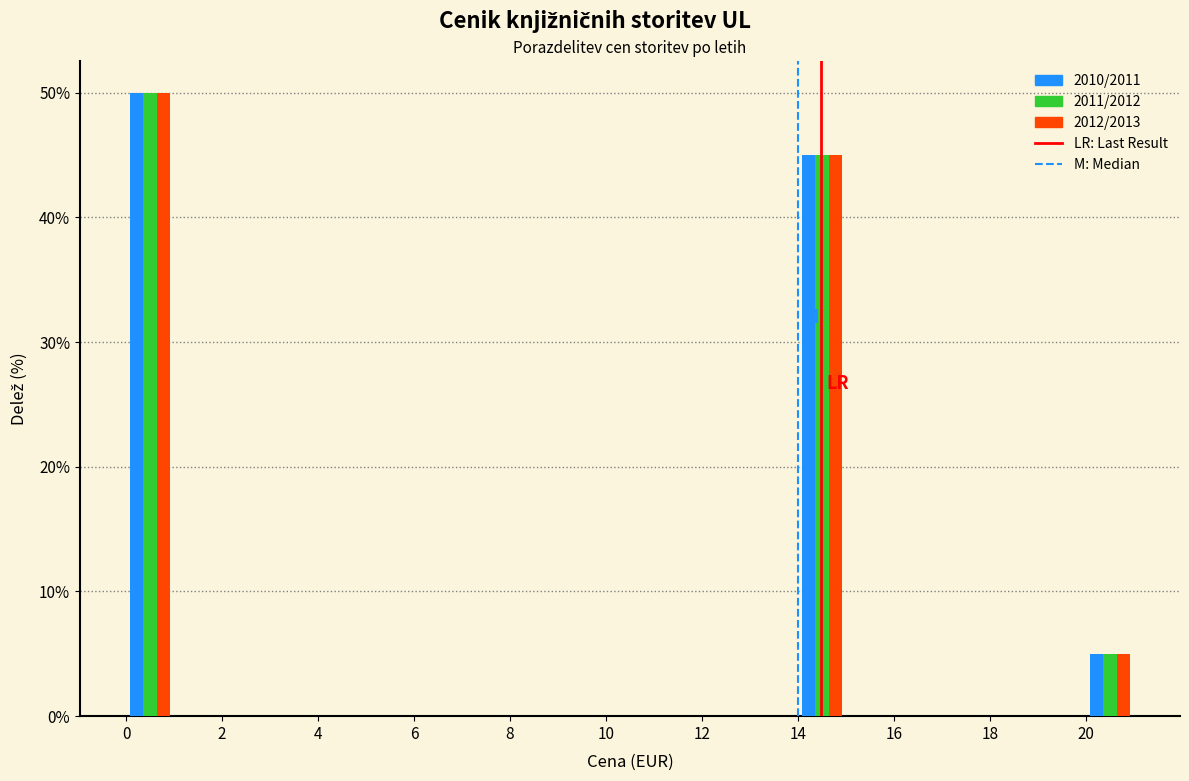

In the 2012/2013 series, which range on the x-axis has the tallest bar?

0 to 1